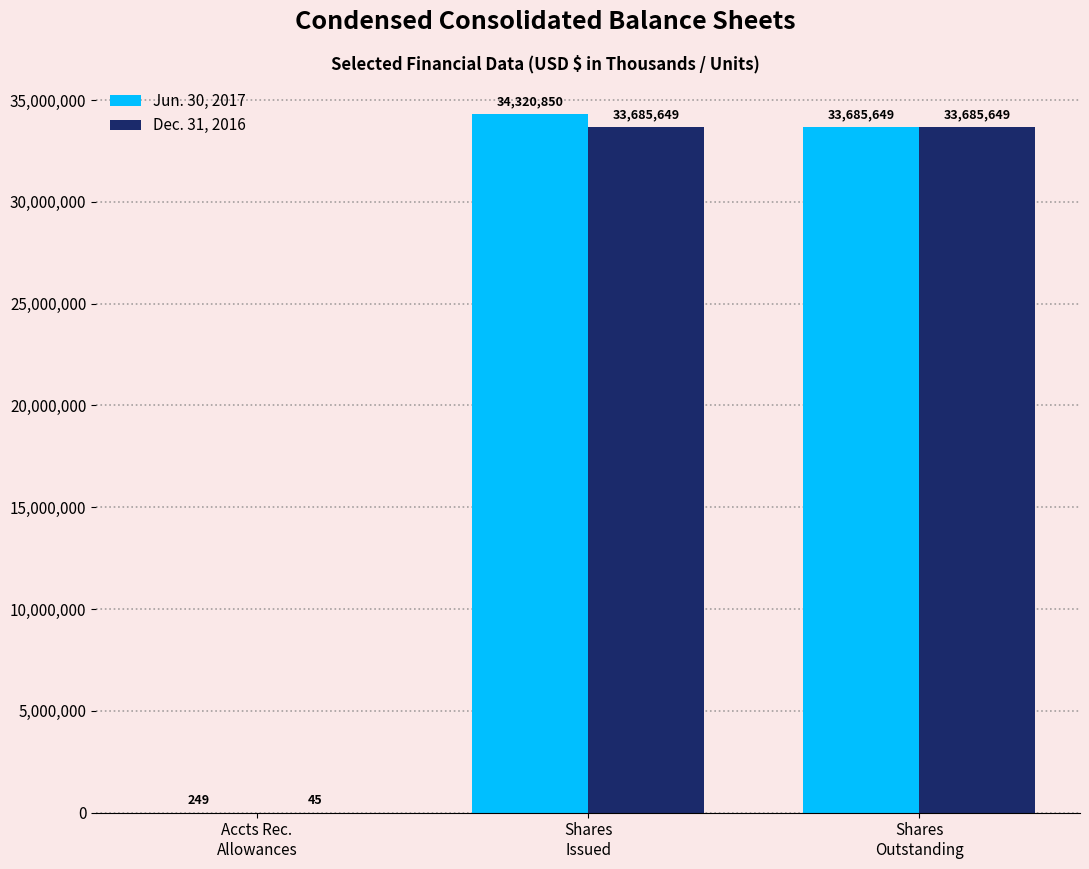

How many groups of bars are there?

3